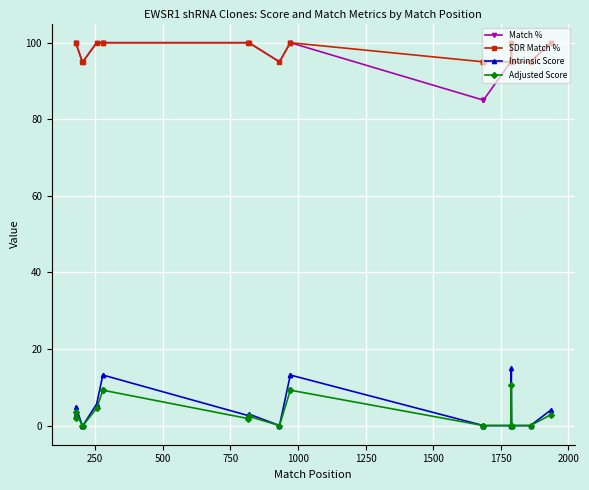

What is the average value of the Intrinsic Score series?

4.6